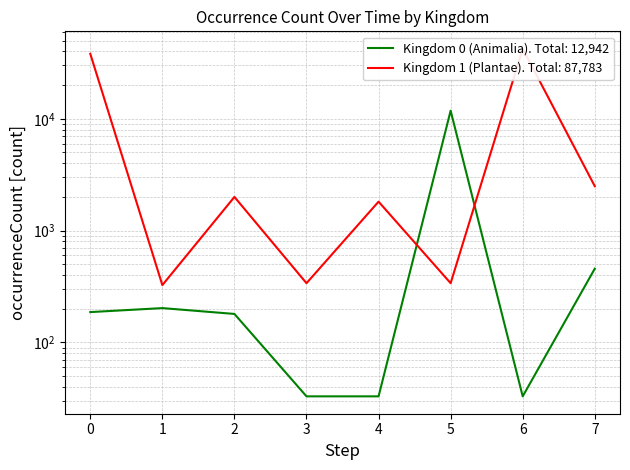

True or false: Kingdom 1 (Plantae) has more than 2 points higher than both neighbors.

True